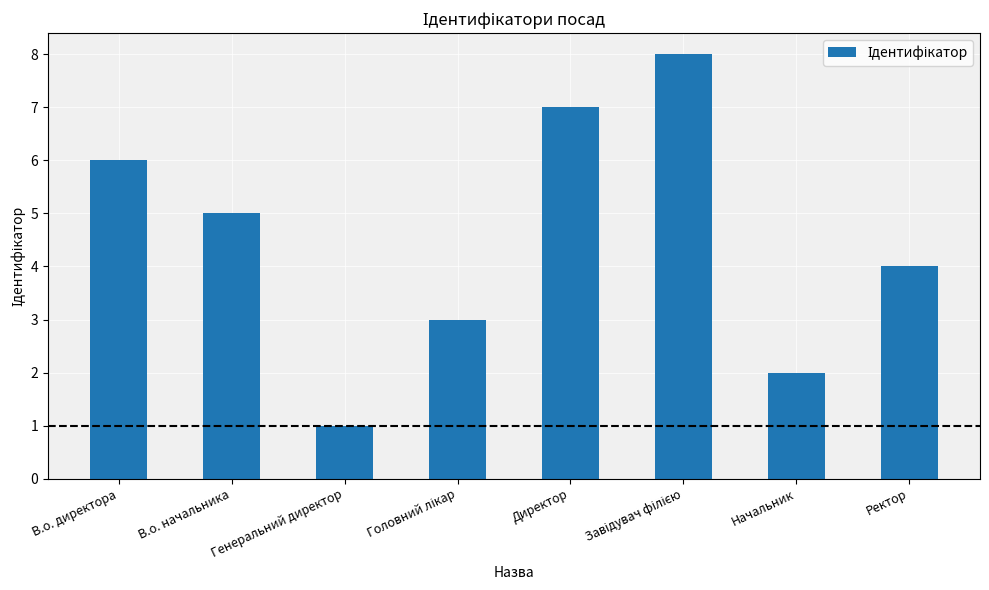

Approximately how many times larger is the value at Начальник compared to В.о. начальника?

0.4